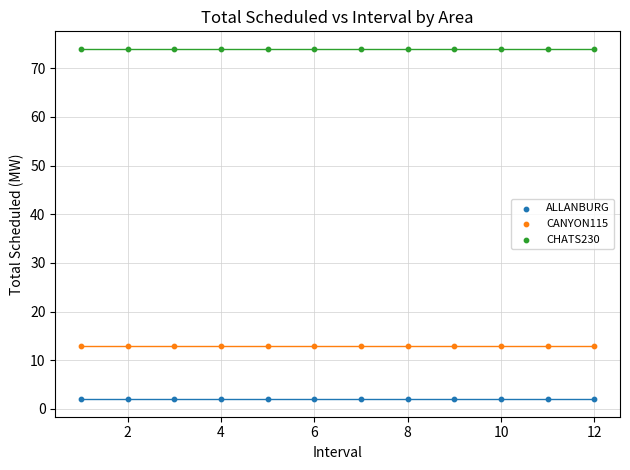

Which series reaches the maximum Y coordinate?

CHATS230